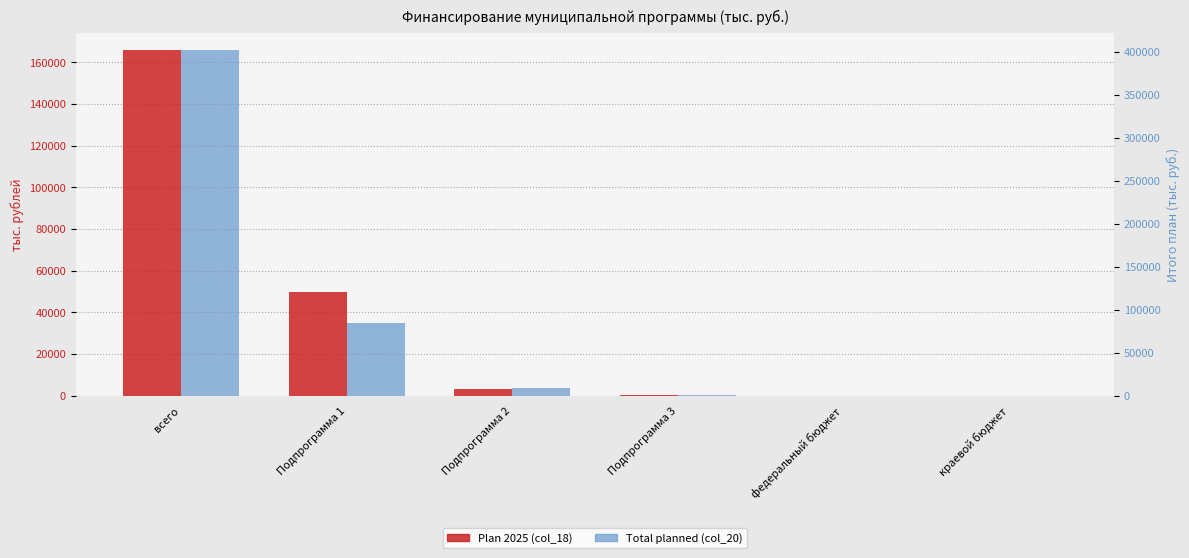

How many groups of bars are there?

6